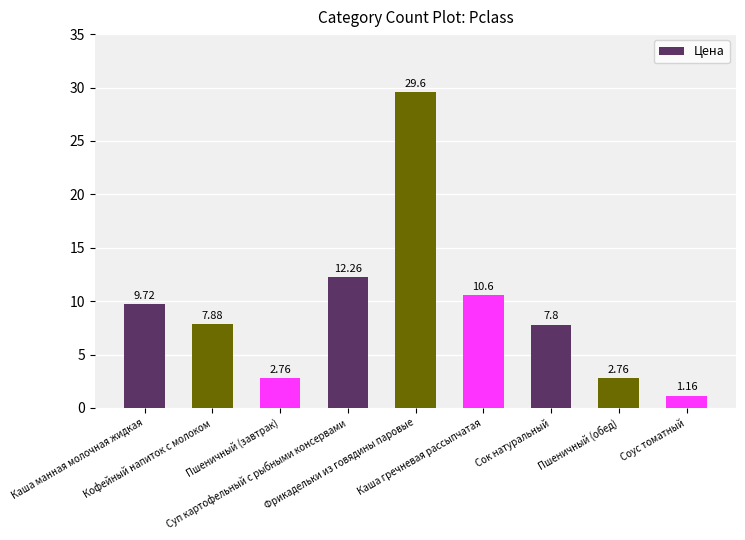

What is the difference between the maximum and minimum values?

28.4